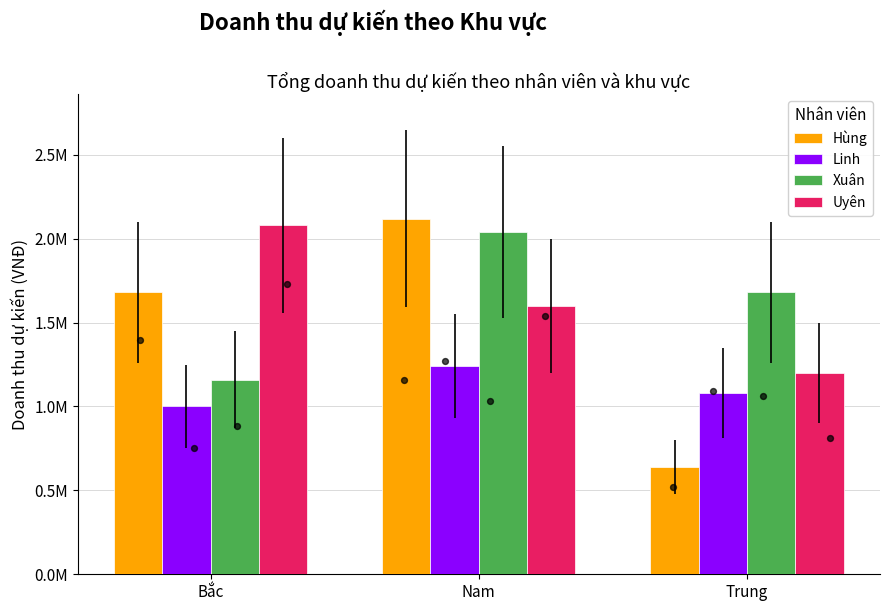

At which category is the sum across all series the highest?

Nam